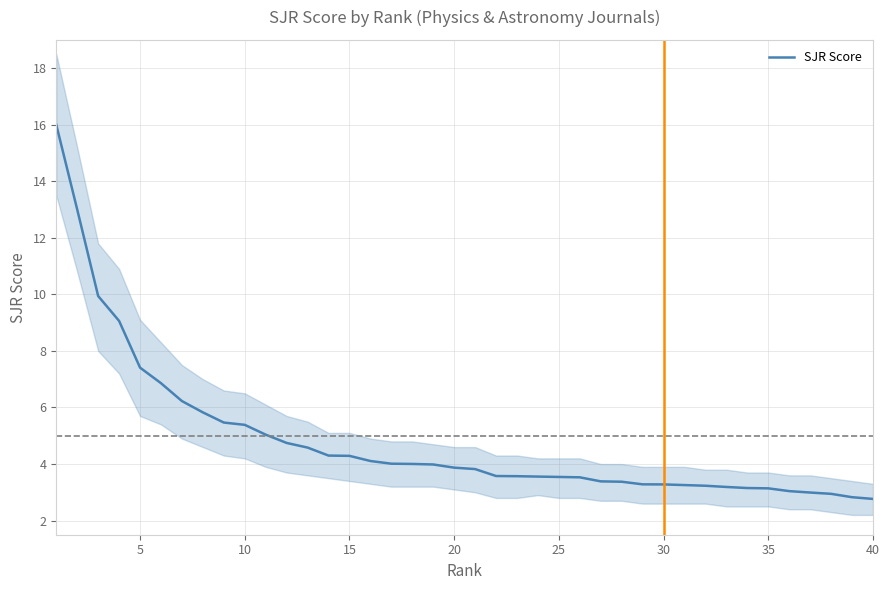

What is the lowest value of the SJR Score series?

2.8